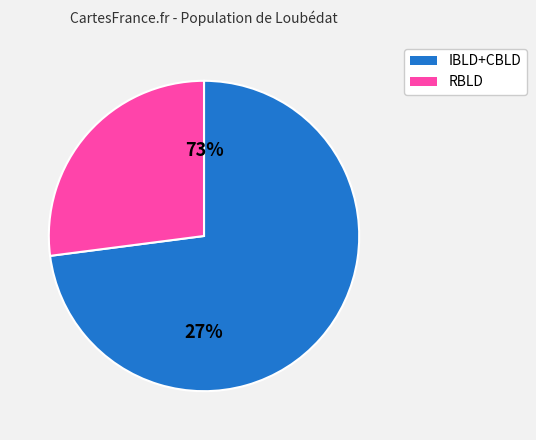

Is IBLD the majority of the pie?

No